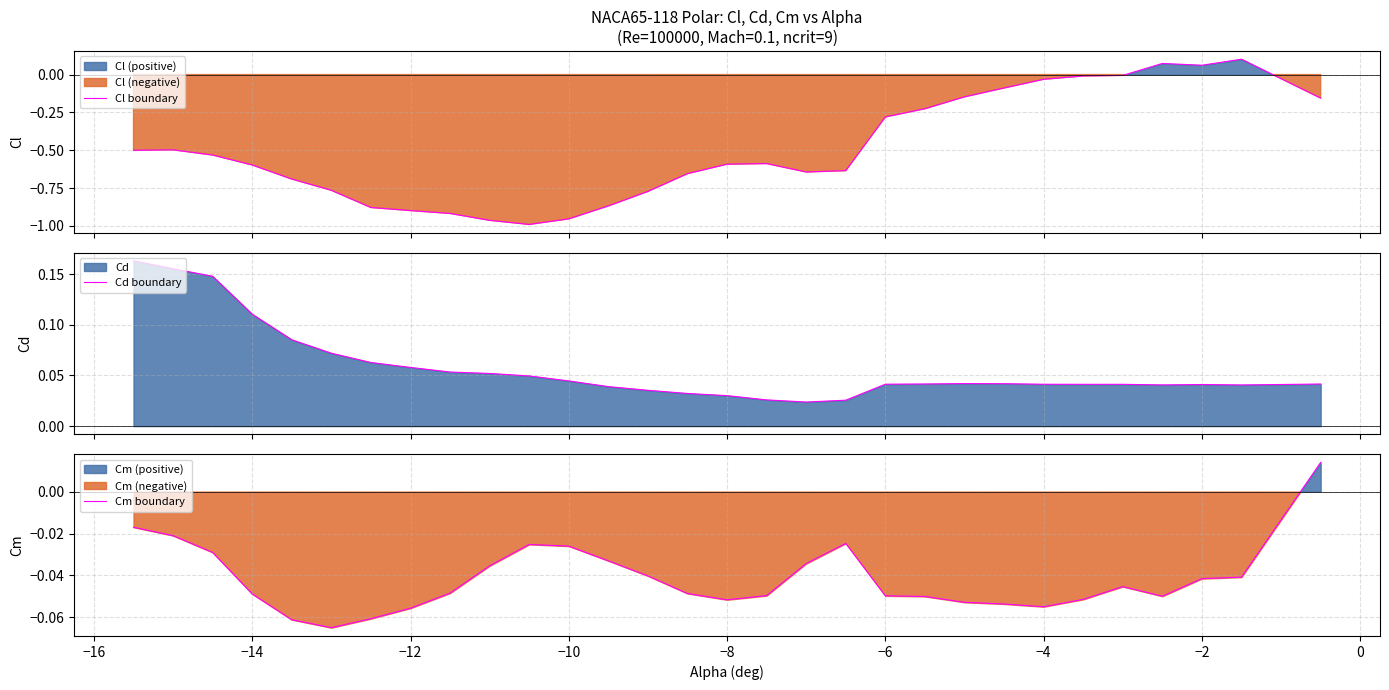

What is the difference between the second highest and minimum values in the Cd boundary series?

0.1